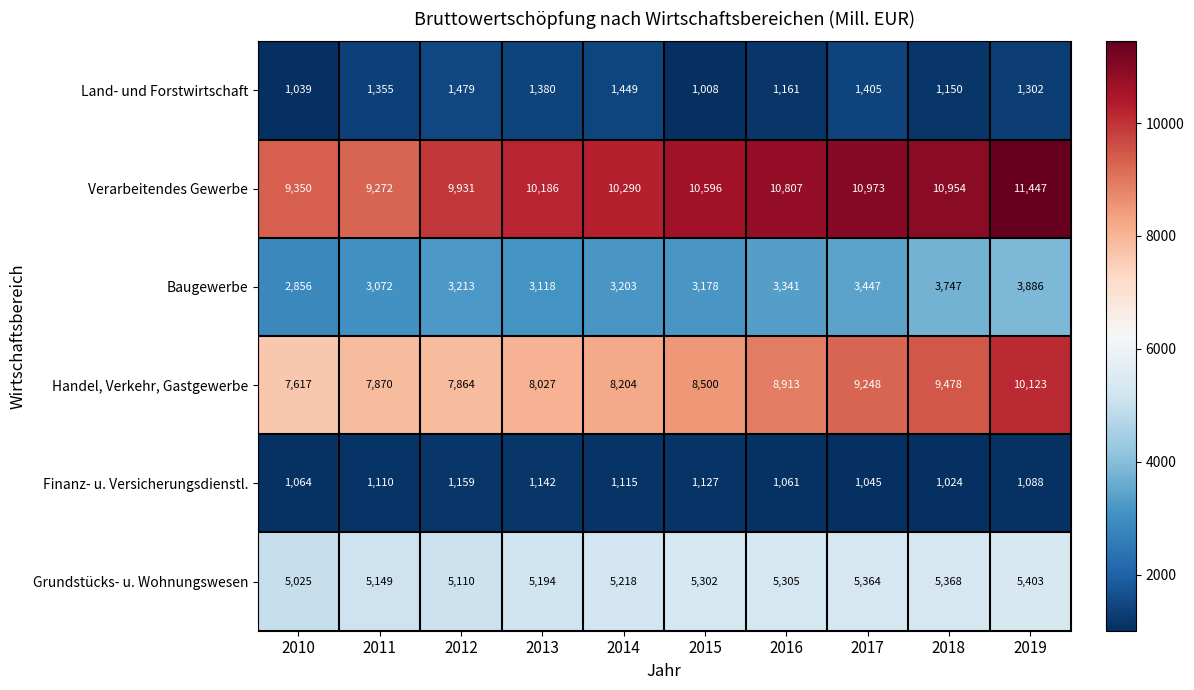

List the series in order of their peak value, highest first.

Verarbeitendes Gewerbe, Handel, Verkehr, Gastgewerbe, Grundstücks- u. Wohnungswesen, Baugewerbe, Land- und Forstwirtschaft, Finanz- u. Versicherungsdienstl.